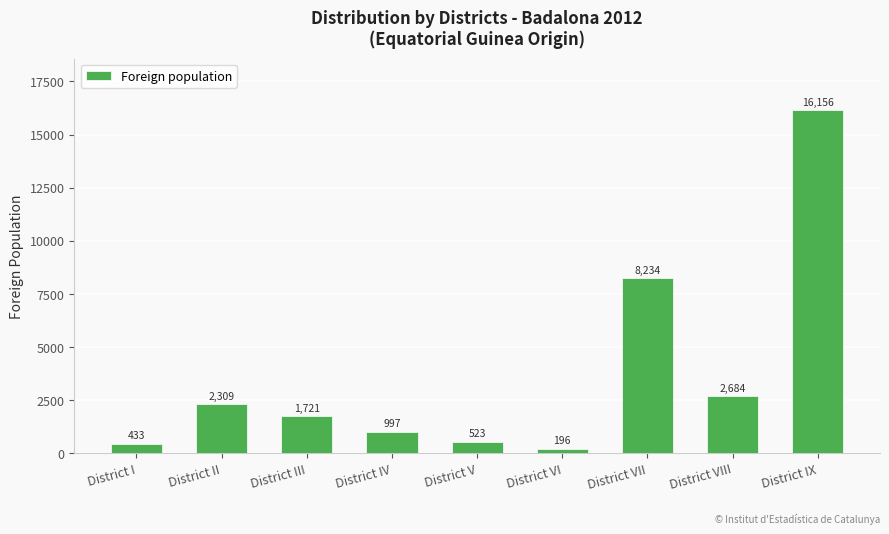

Where does the data first go above 1721?

District II